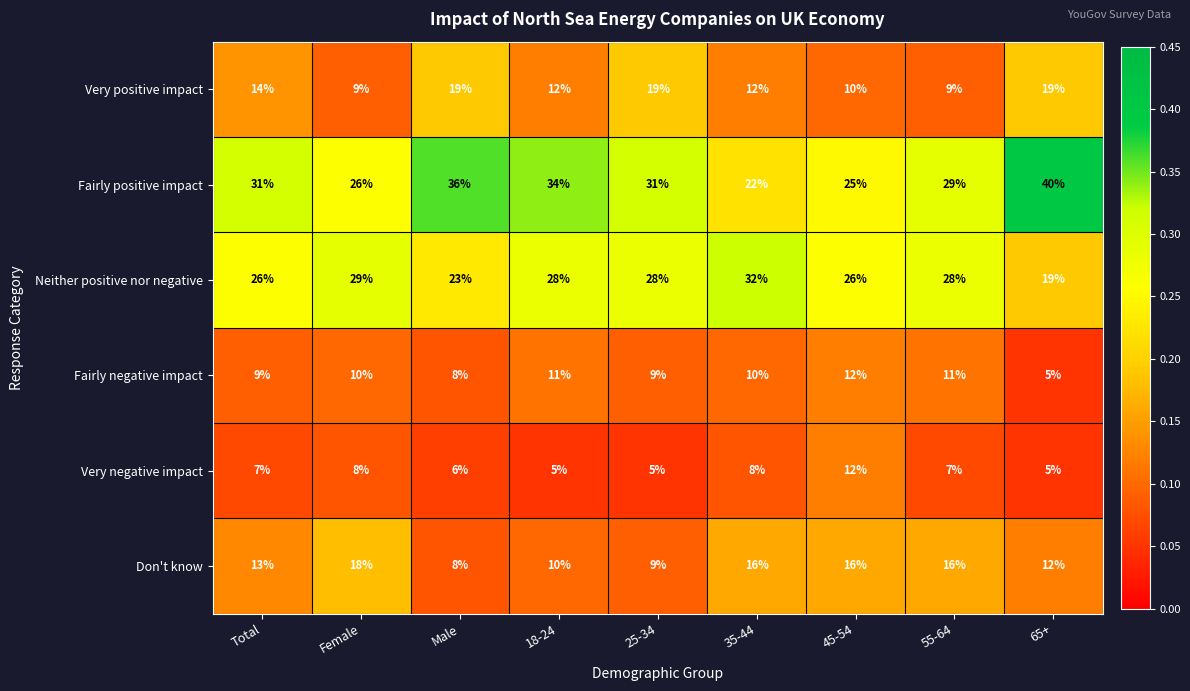

What is the difference between the Fairly negative impact values at 65+ and 45-54?

7